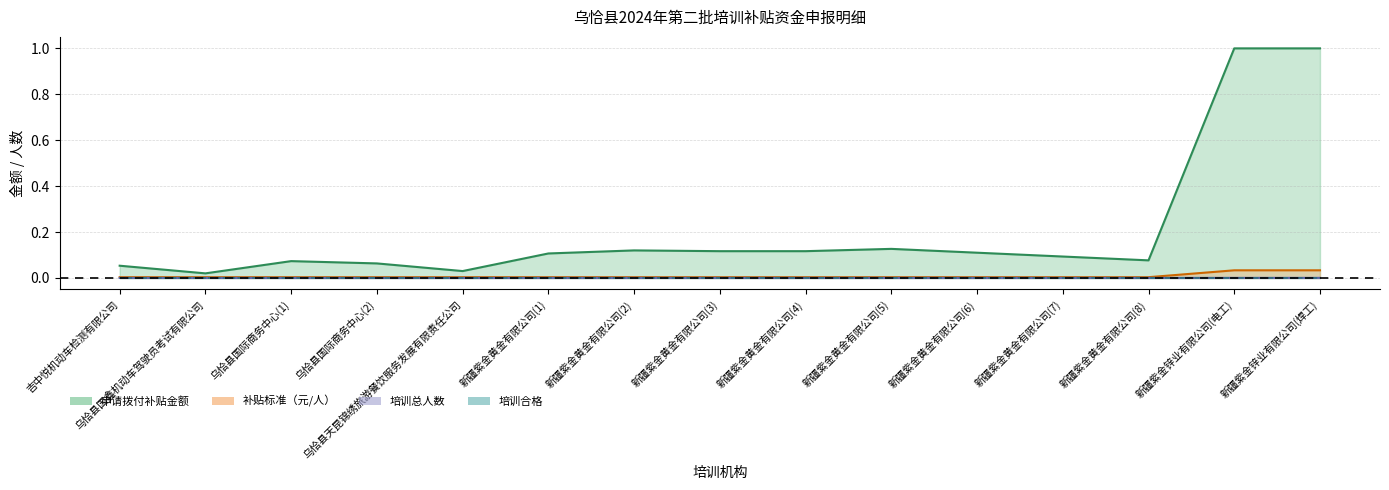

True or false: 培训合格 and 培训总人数 cross at least once.

False